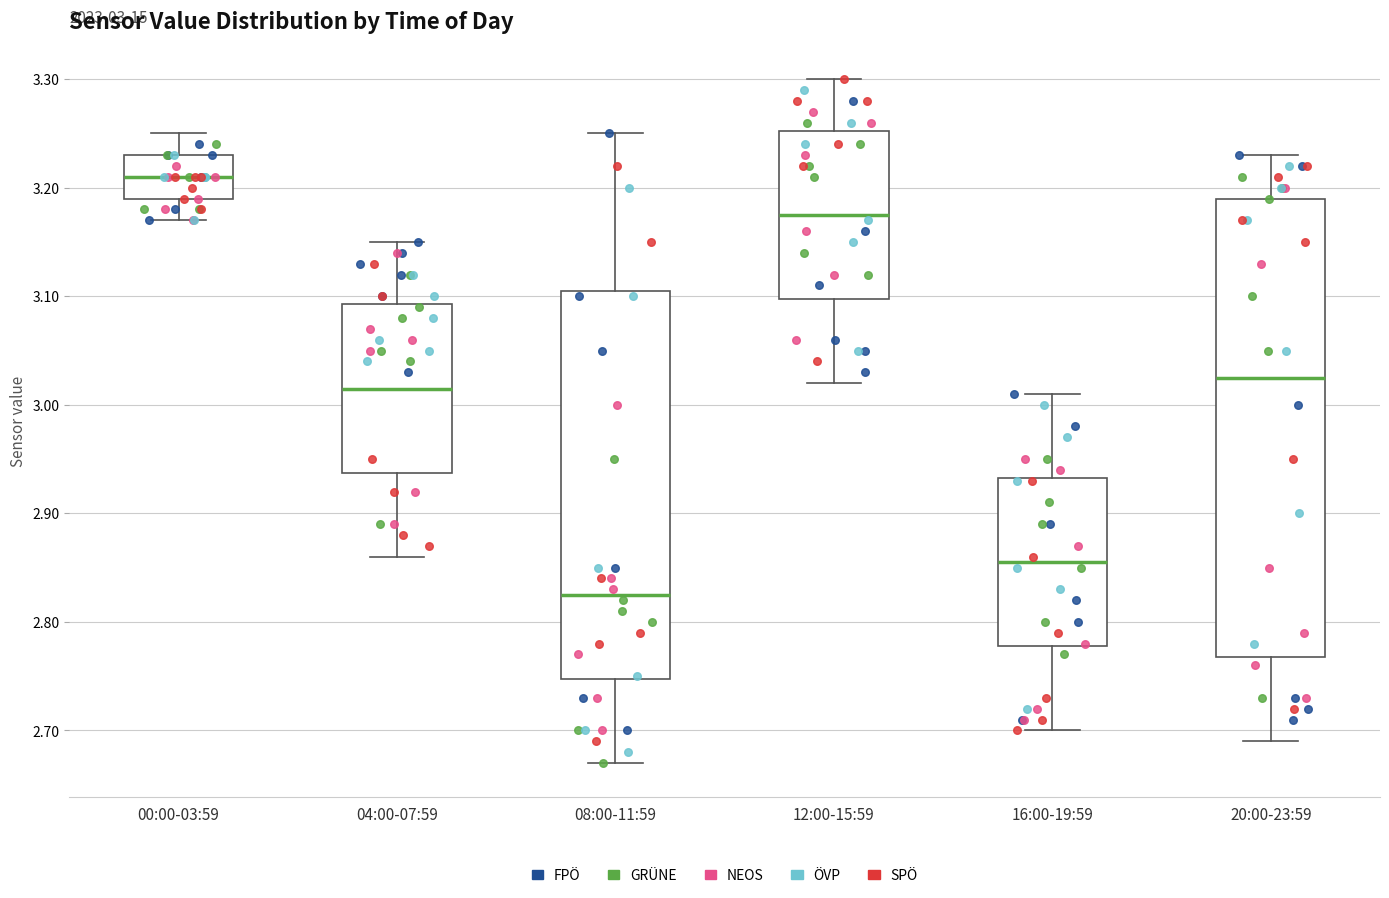

Comparing the boxes themselves (not the whiskers), which one is the tallest?

20:00-23:59